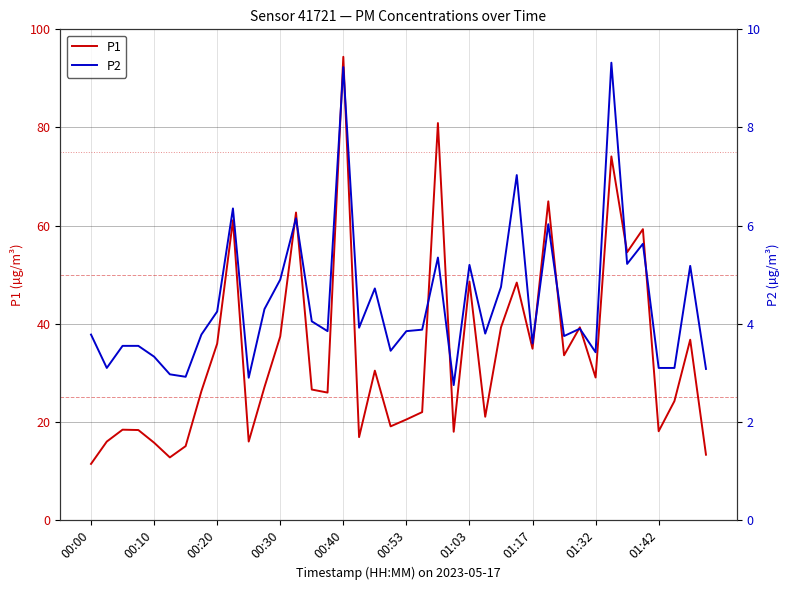

What is the difference between the maximum and minimum values in the P2 series?

6.6